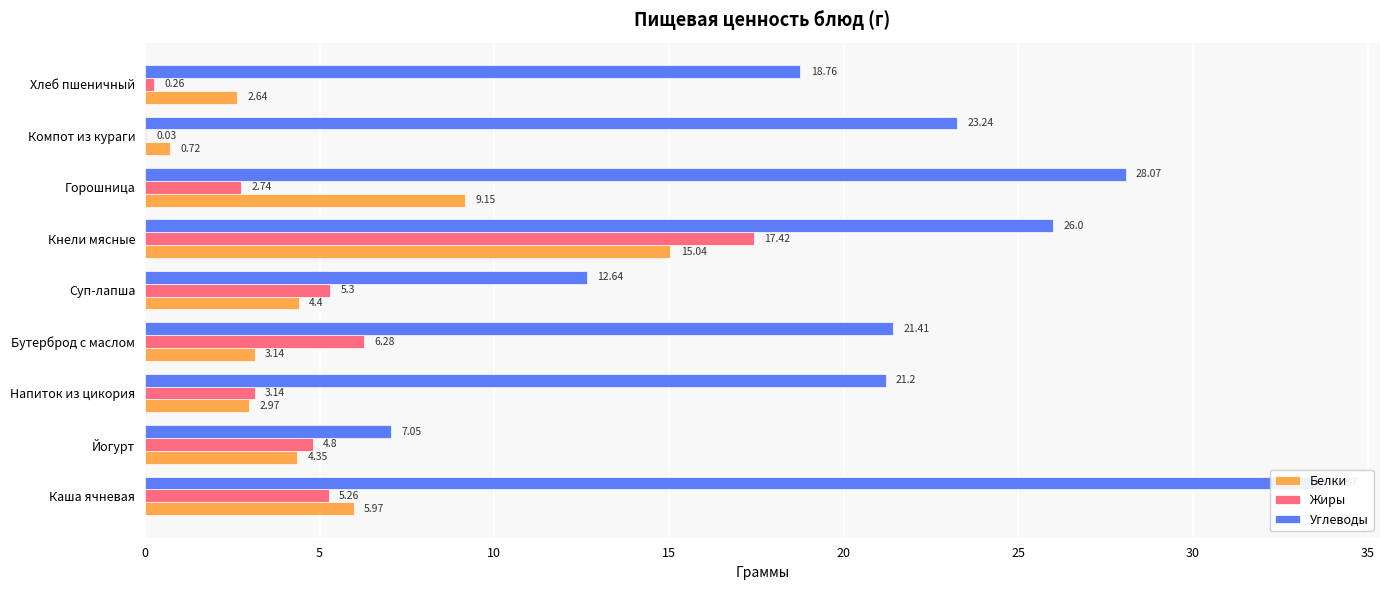

List the series in order of their peak value, lowest first.

Белки, Жиры, Углеводы